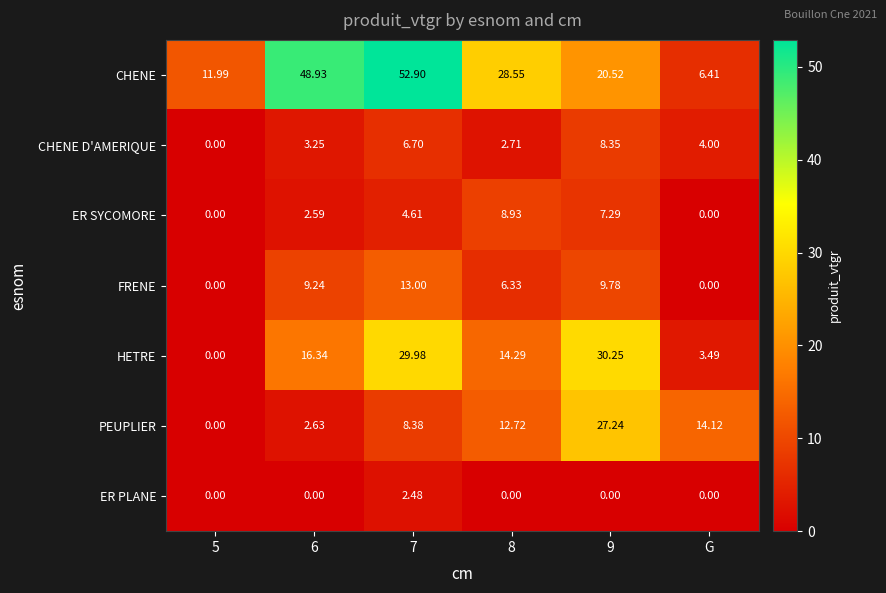

Which series has the largest total across all categories?

CHENE